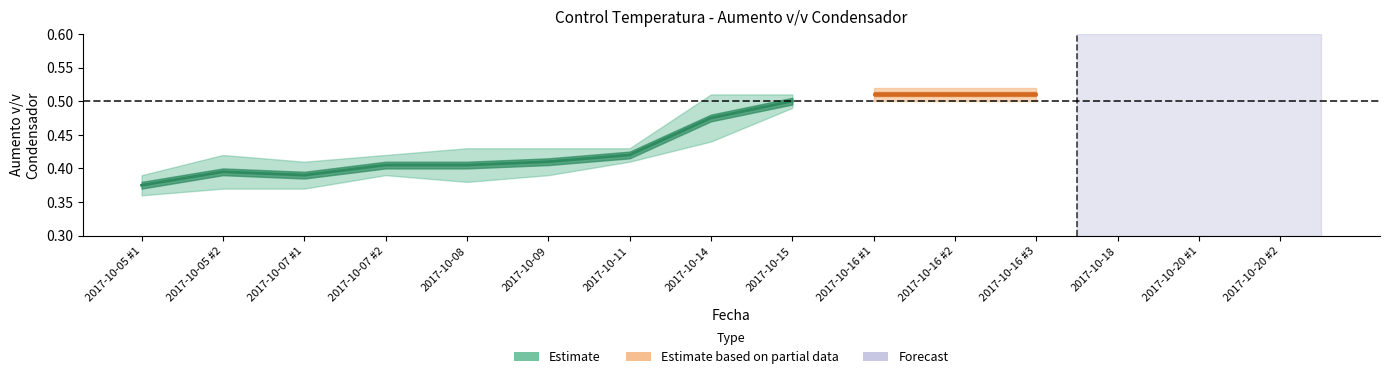

True or false: Despues and Antes cross at least once.

False